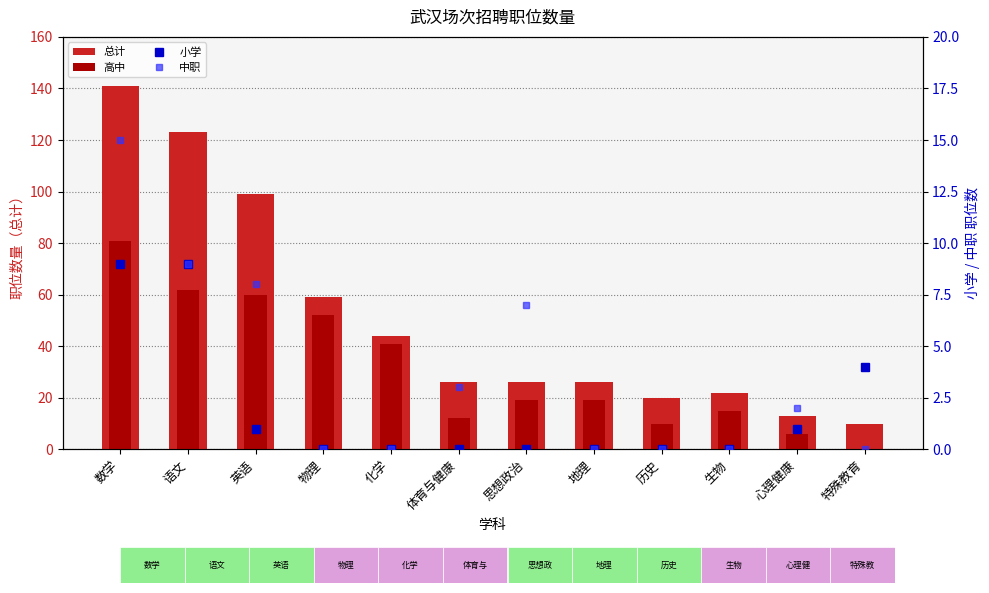

What are all the series names shown in the legend?

总计, 高中, 小学, 中职